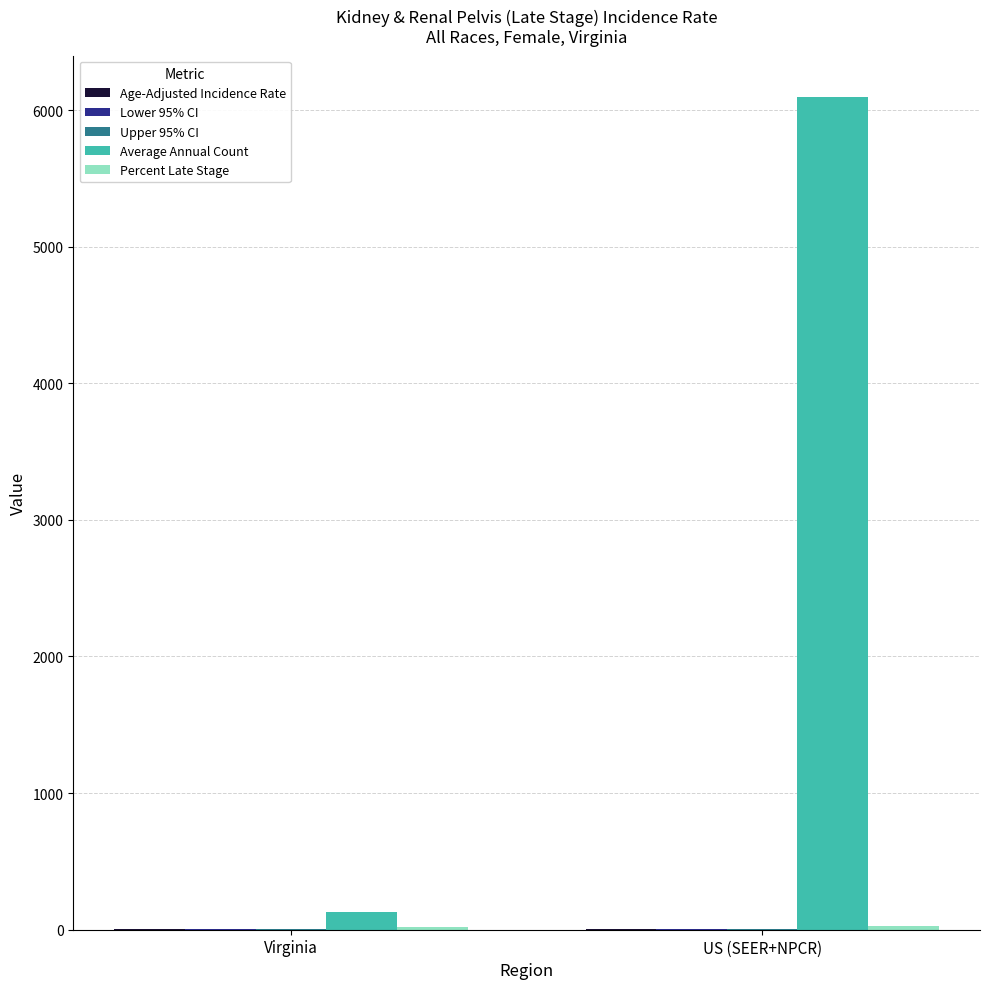

Are the bars horizontal?

No